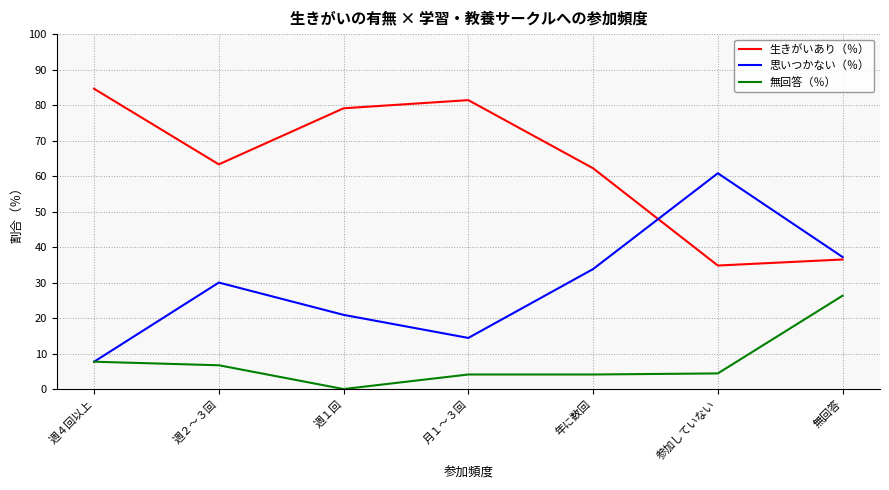

The 思いつかない（％） series shows 25.3 at 月１～３回. True or false?

False